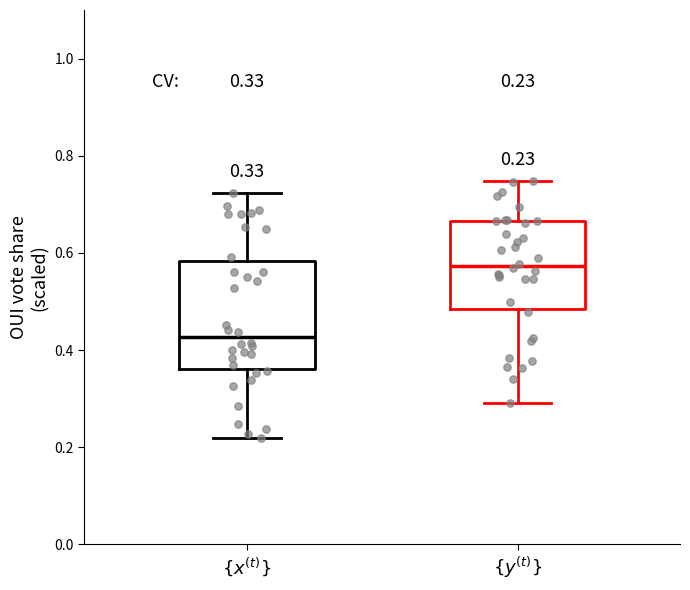

Which box is the tallest, from its lower edge to its upper edge?

$\{x^{(t)}\}$